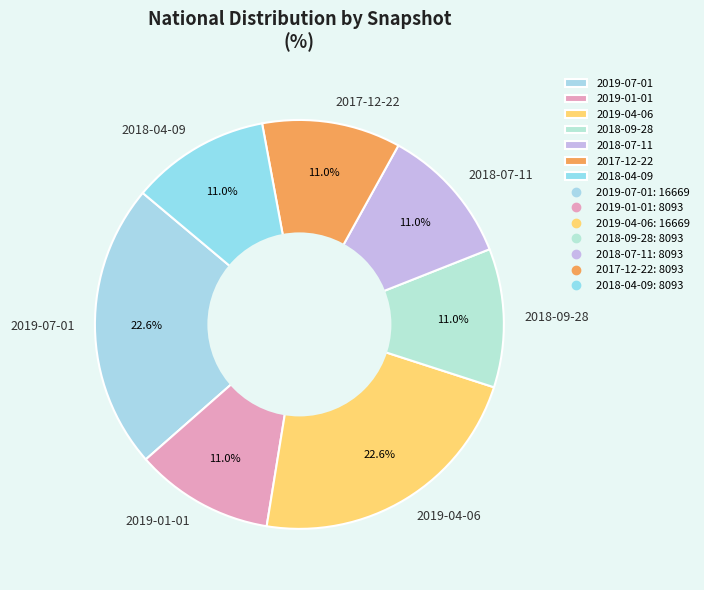

Combined, do 2019-07-01 and 2019-01-01 account for over 50%?

No